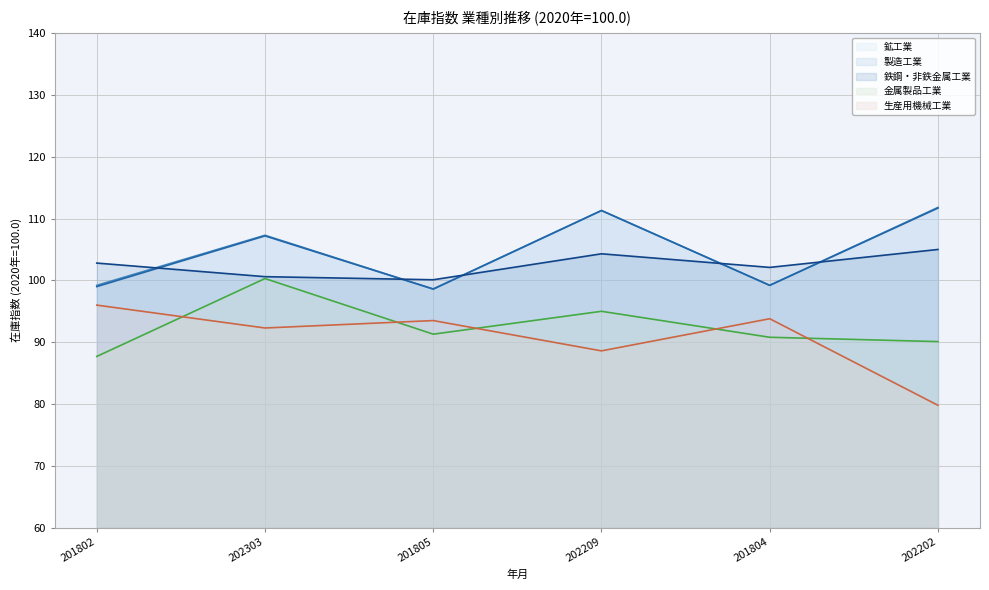

In 生産用機械工業, how many points are lower than both neighbors (excluding endpoints)?

2